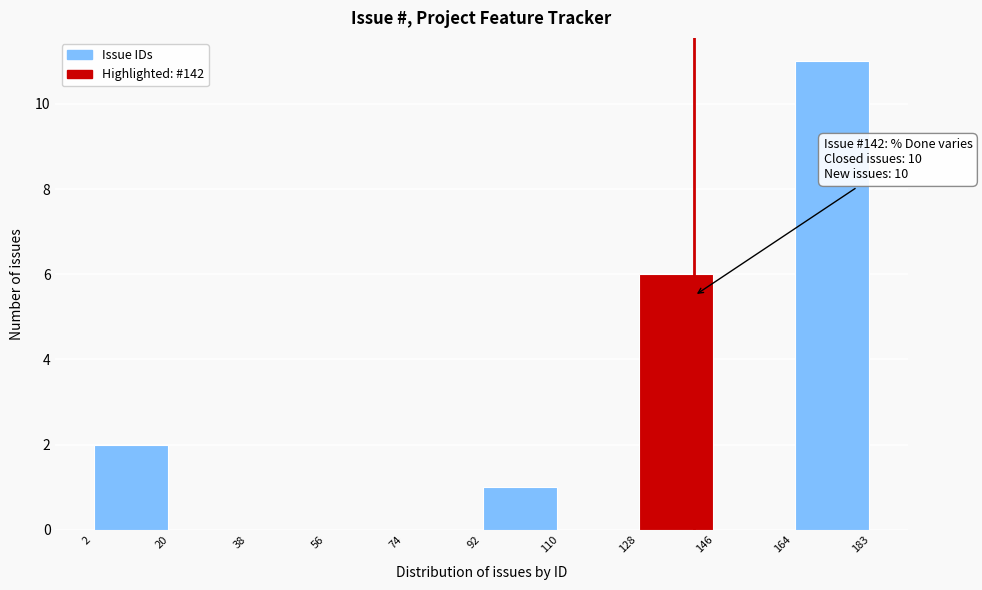

Over which range of the x-axis is the bar tallest?

164 to 183